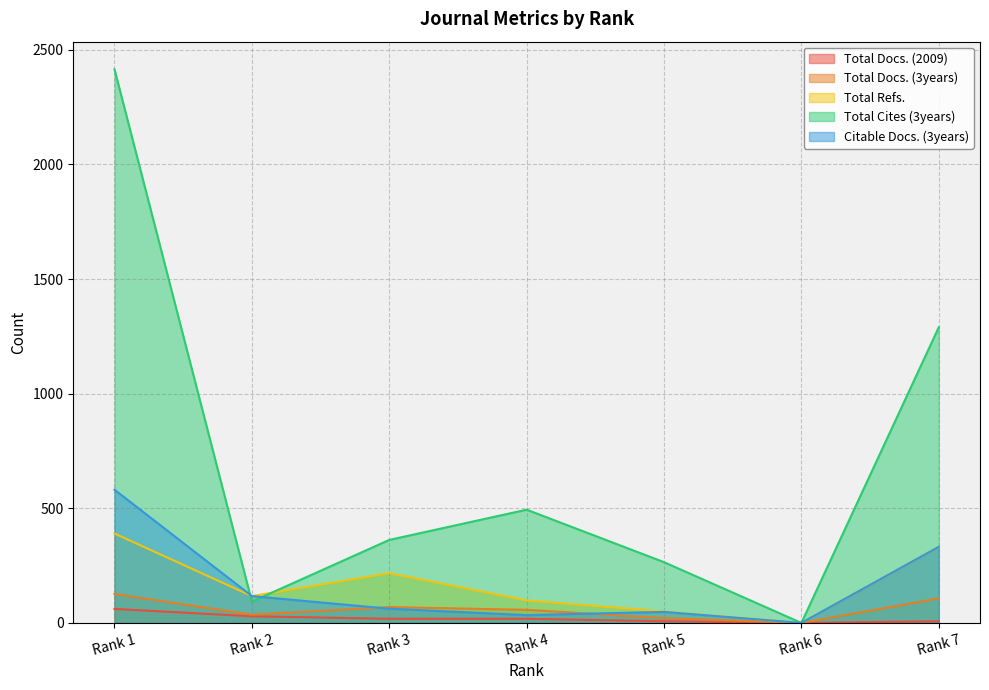

What is the difference between the Total Refs. values at Rank 6 and Rank 1?

390